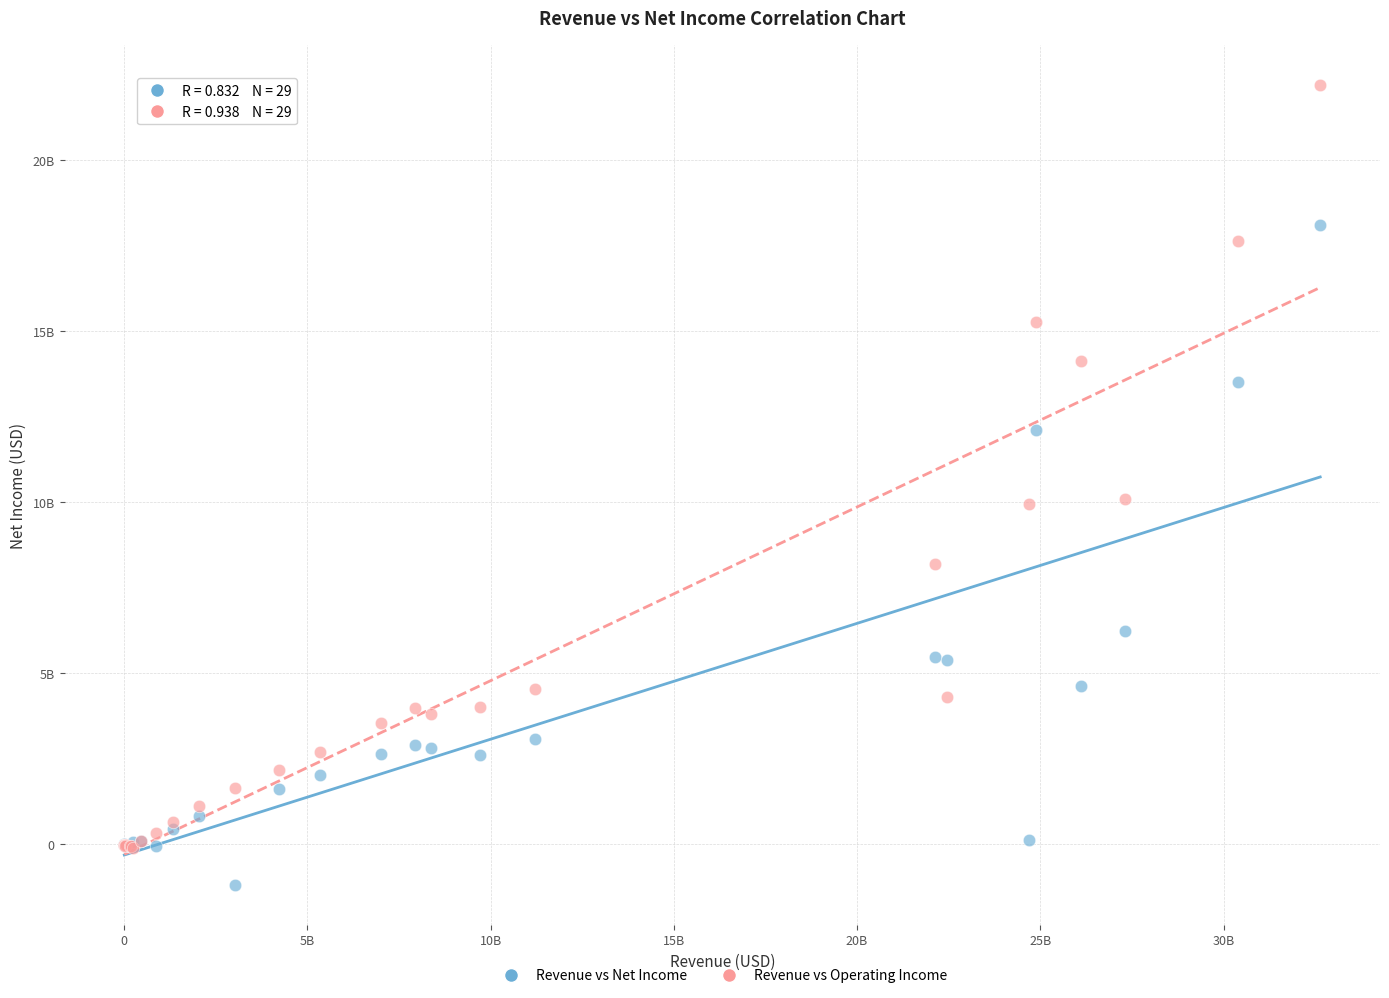

Which series contains the highest Y value?

Revenue vs Operating Income